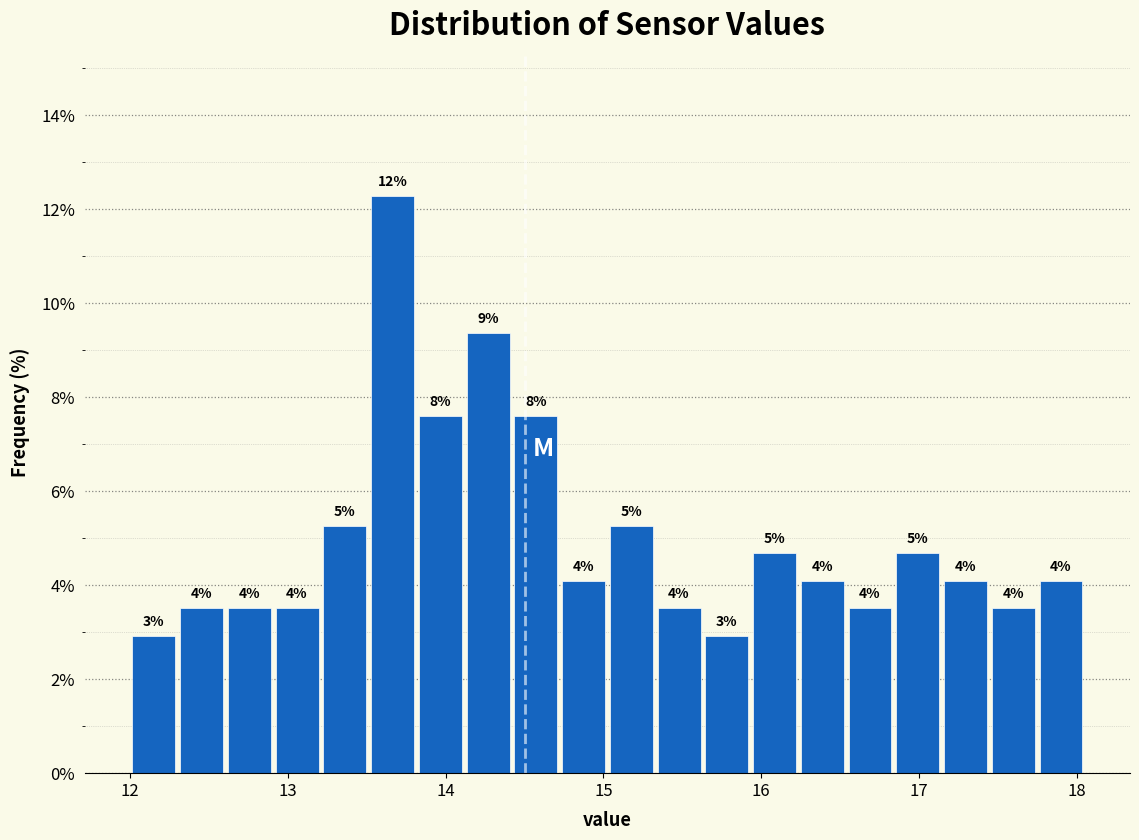

Read against the x-axis, roughly where is the centre of the tallest bar?

13.7